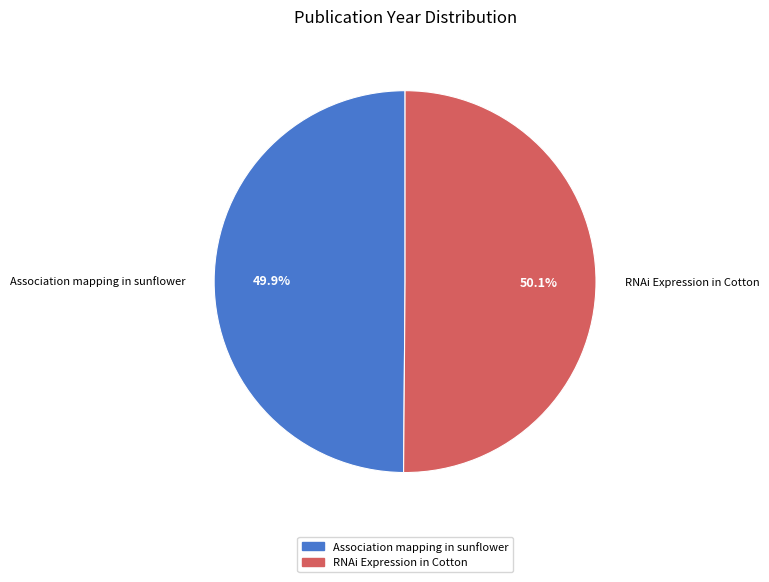

Count the number of slices in the pie.

2